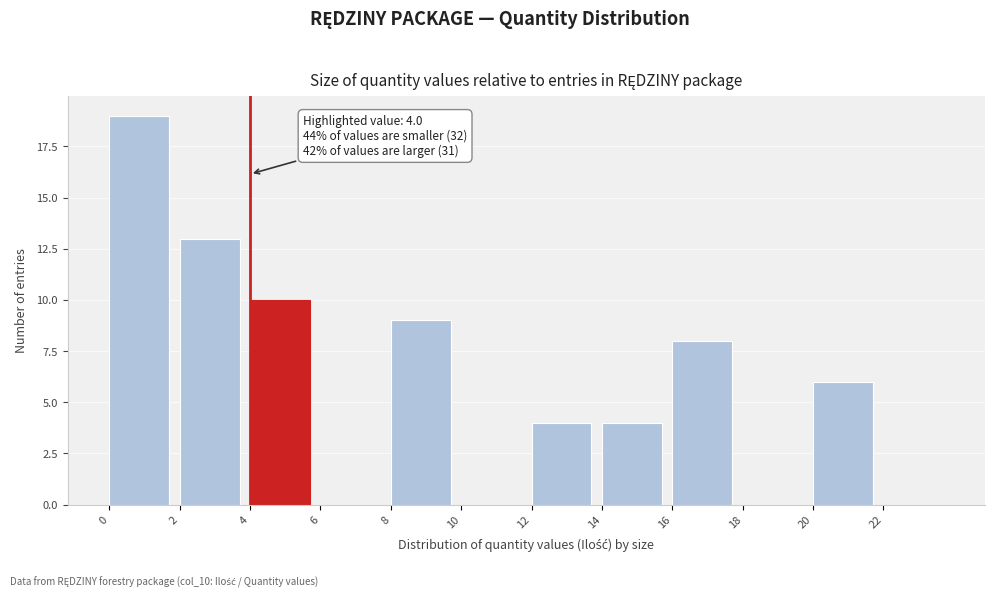

Over which range of the x-axis is the bar tallest?

0 to 2